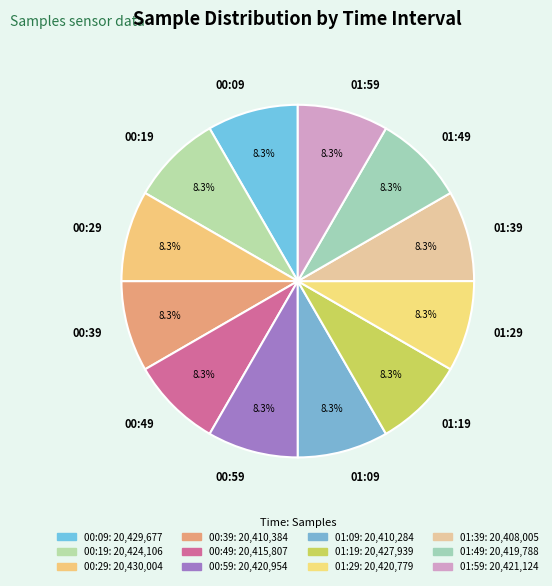

Approximately how many times larger is the value at 00:19 compared to 00:29?

1.0